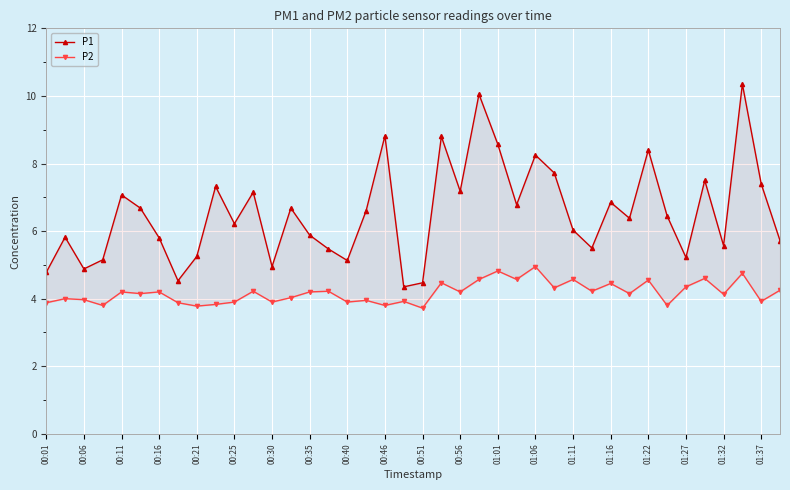

In P2, how many points are lower than both neighbors (excluding endpoints)?

15